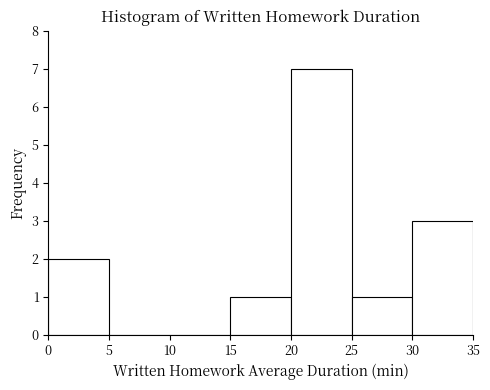

What is the height of the bar covering 25 to 30 on the x-axis? The values are not printed on the chart, so give them approximately, as read against the axis.

1